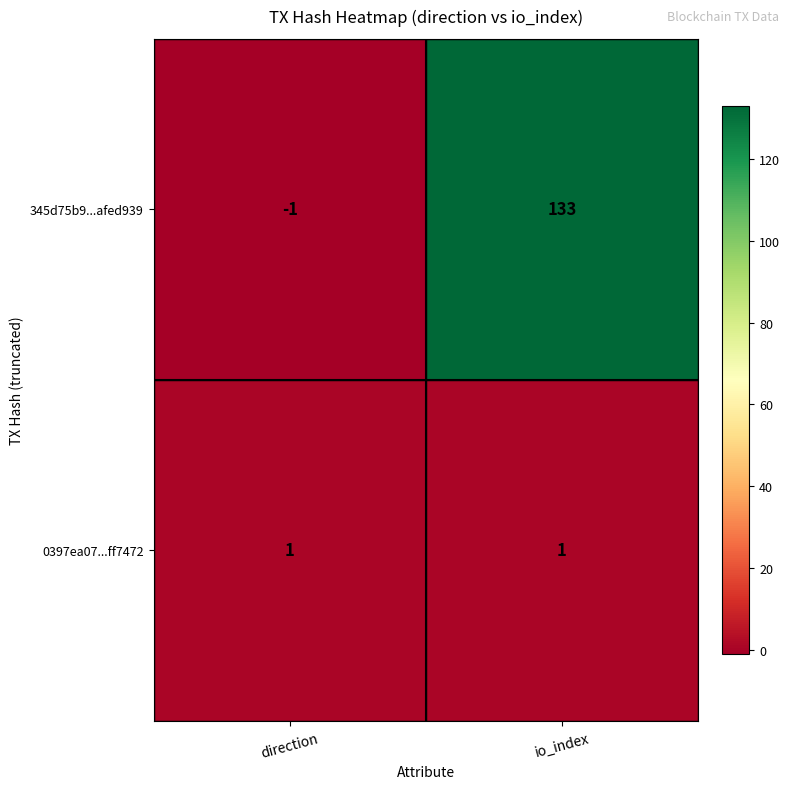

What is the average value of the 345d75b9...afed939 series?

66